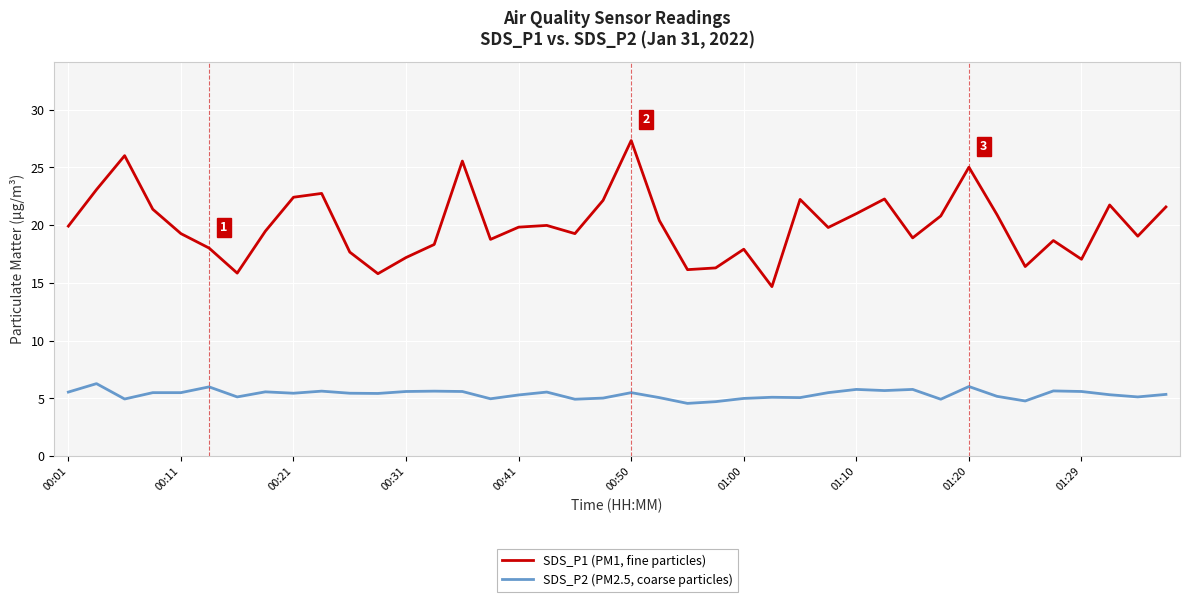

Which series has the largest range (max minus min)?

SDS_P1 (PM1, fine particles)